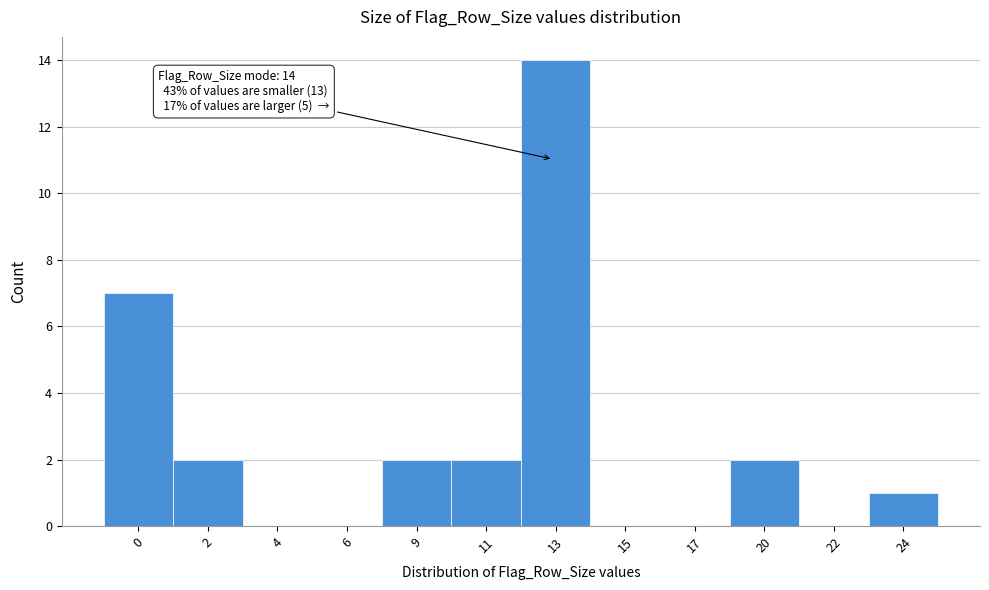

Reading left to right, list all the values displayed in this chart.

0=7	2=2	4=0	6=0	9=2	11=2	13=14	15=0	17=0	20=2	22=0	24=1